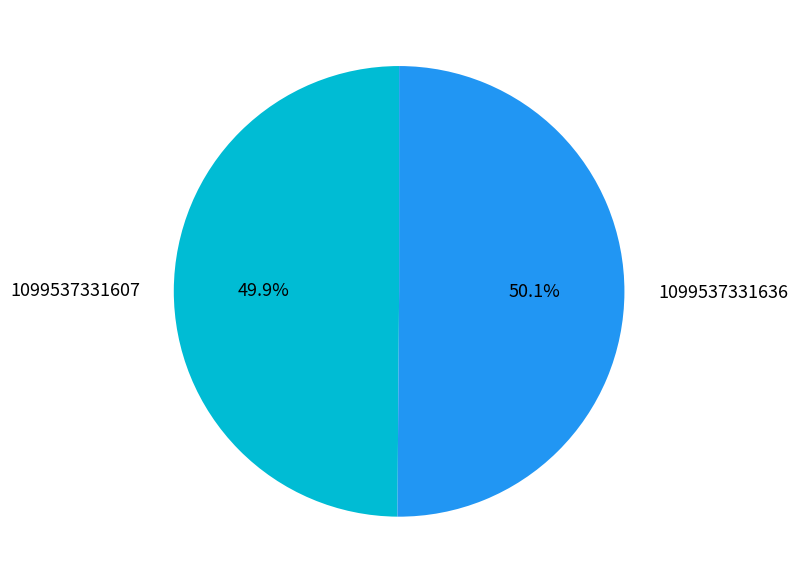

What portion of the pie excludes 1099537331636?

49.9%